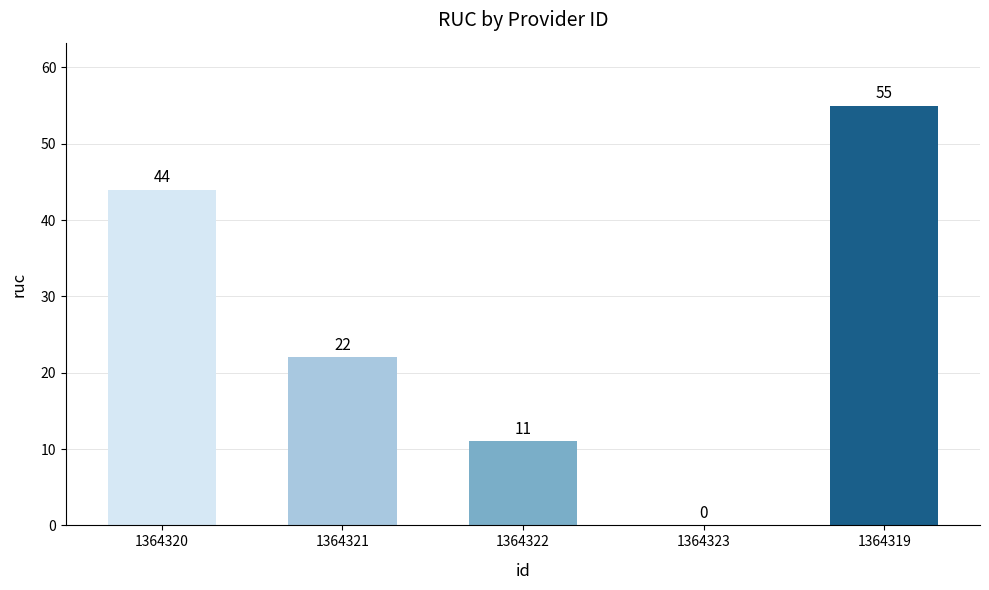

What is the sum of all values?

132